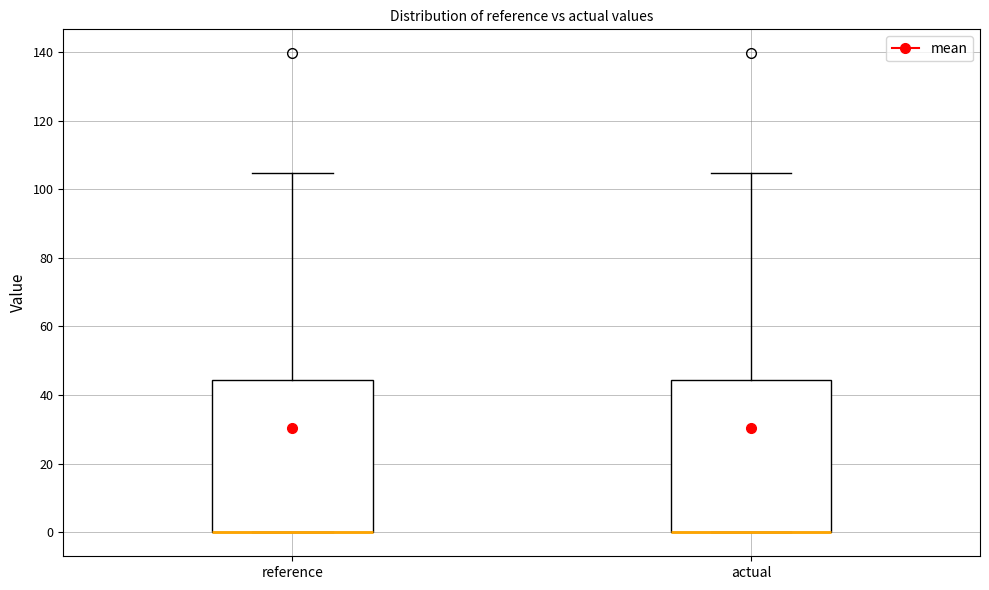

Where is the lower edge of the box for actual on the y-axis? The values are not printed on the chart, so give them approximately, as read against the axis.

0